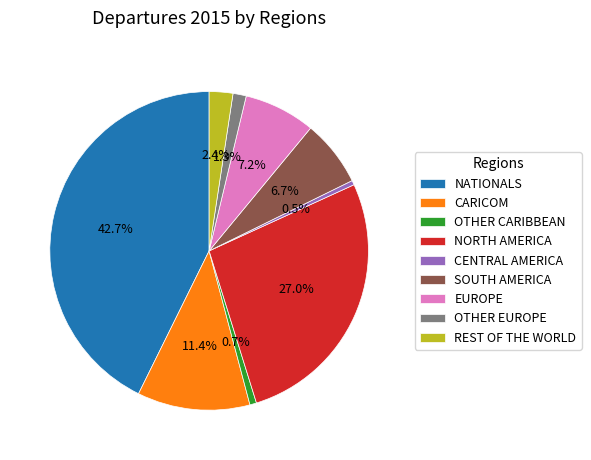

Which slice is the largest?

NATIONALS